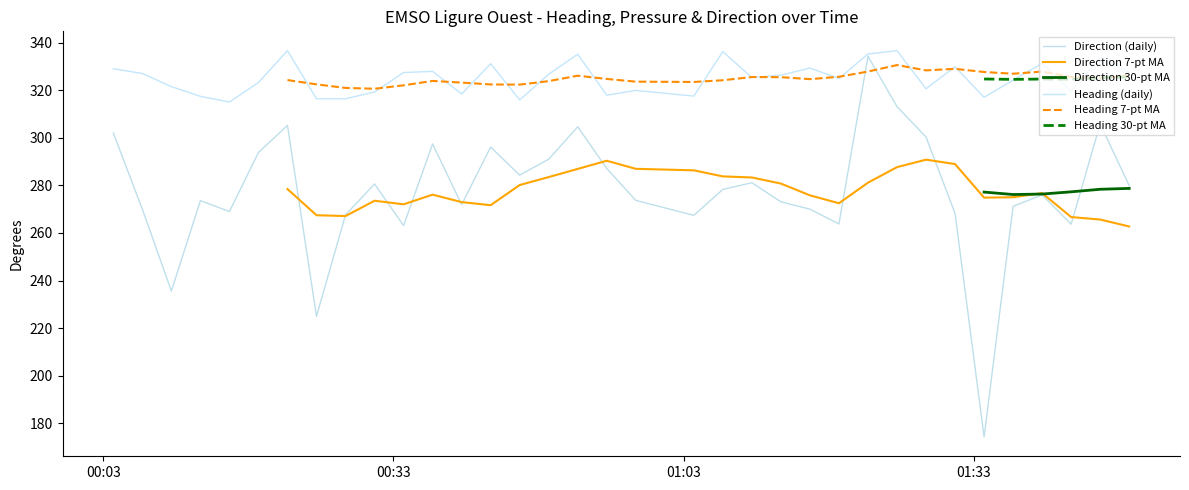

What is the maximum value for Heading (daily)?

336.6